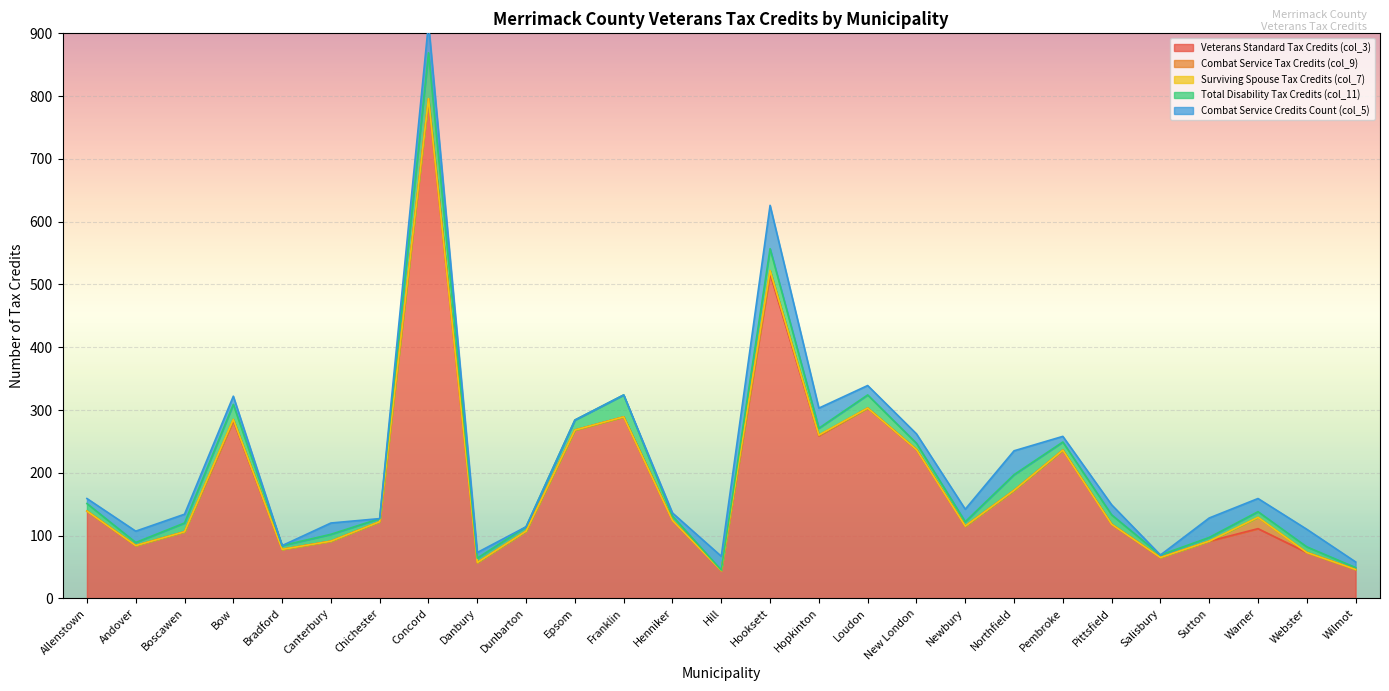

At how many categories does at least one series exceed 628?

1